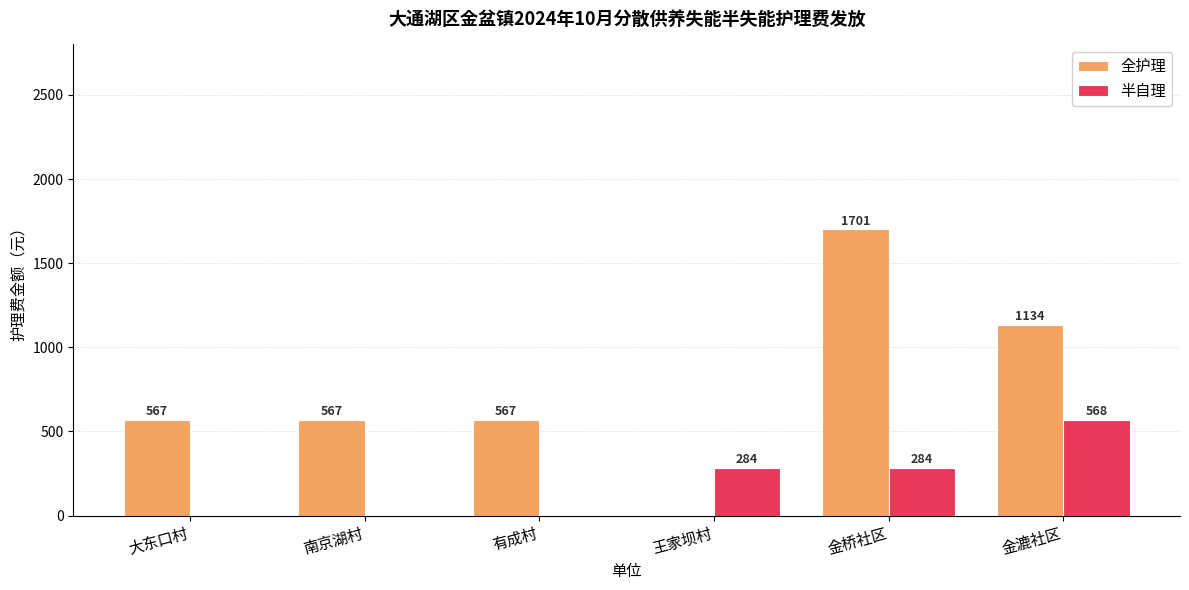

True or false: 全护理 has a value of 1134 at 金漉社区.

True